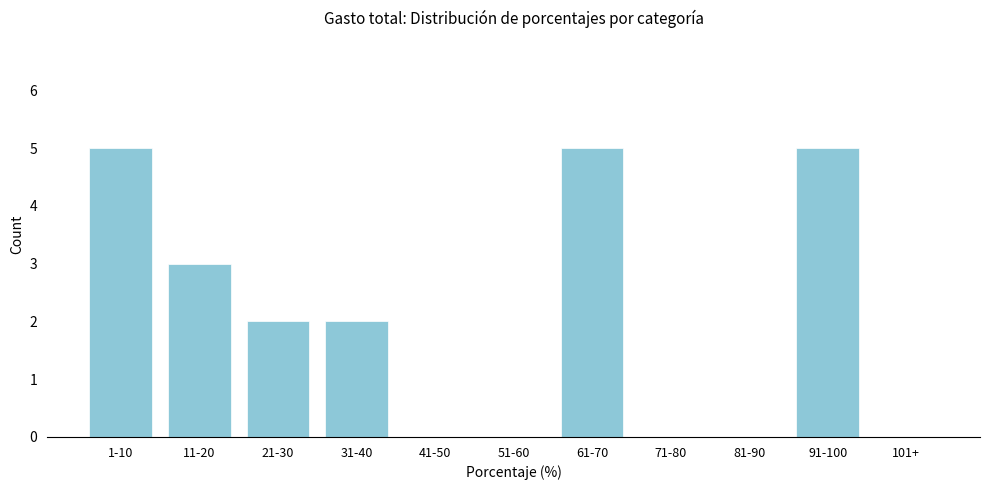

Reading left to right, transcribe all the data shown in this chart.

1-10=5	11-20=3	21-30=2	31-40=2	41-50=0	51-60=0	61-70=5	71-80=0	81-90=0	91-100=5	101+=0